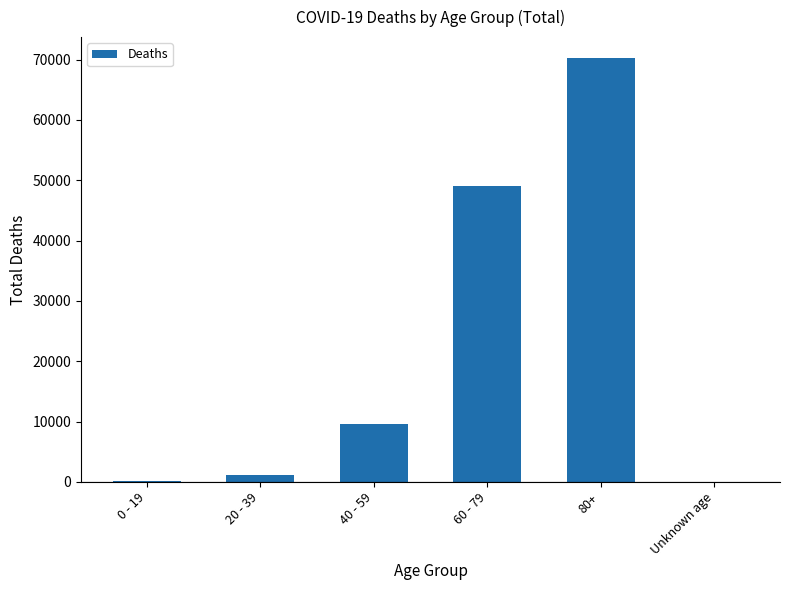

How many distinct data groups are displayed?

1